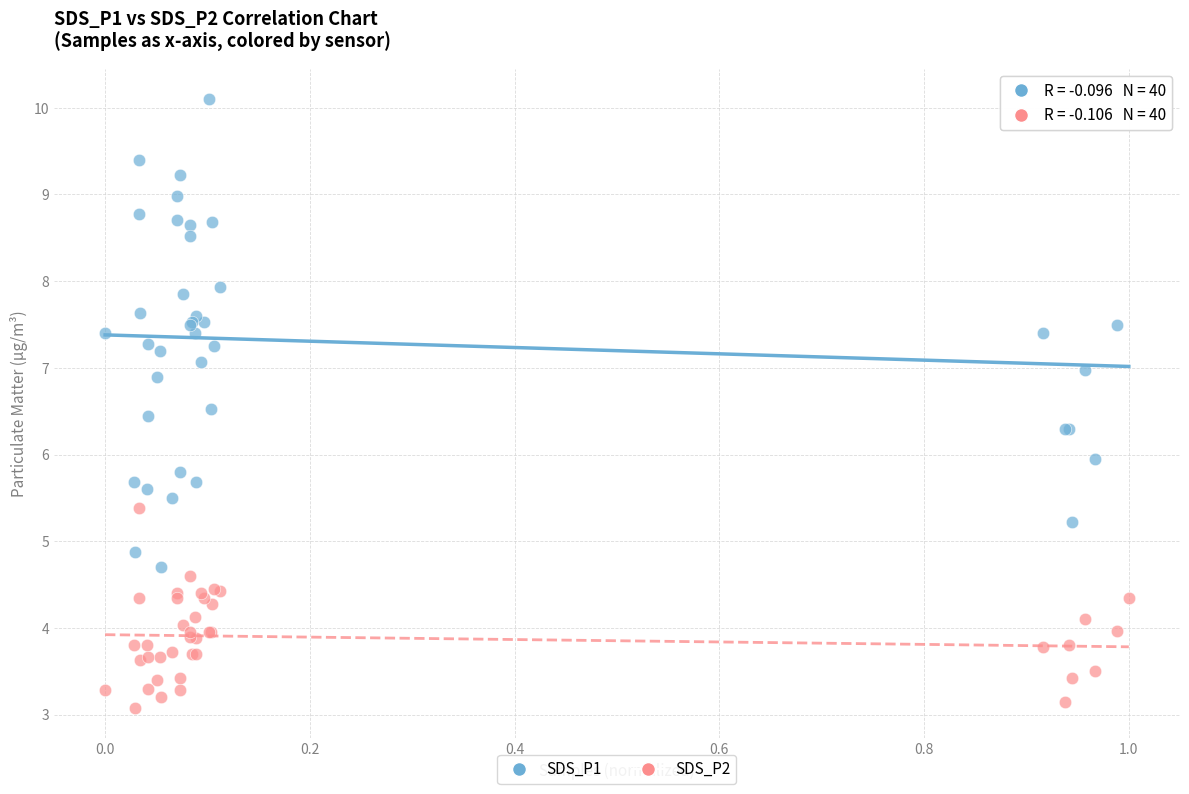

What are all the series names shown in the legend?

SDS_P1, SDS_P2